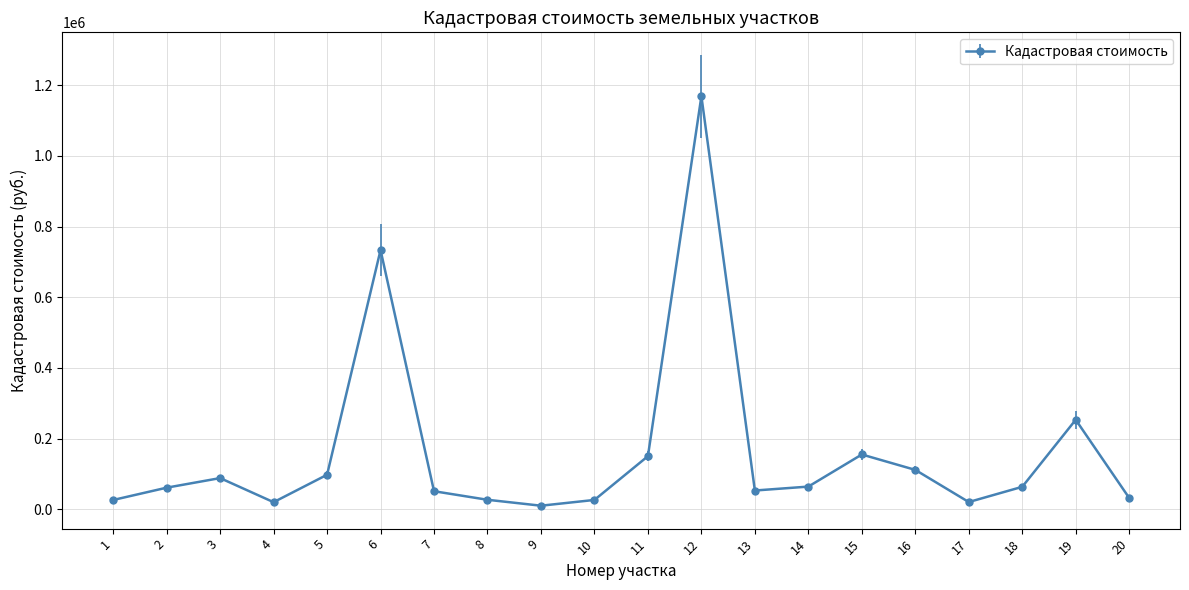

How many data points are less than 63794?

10